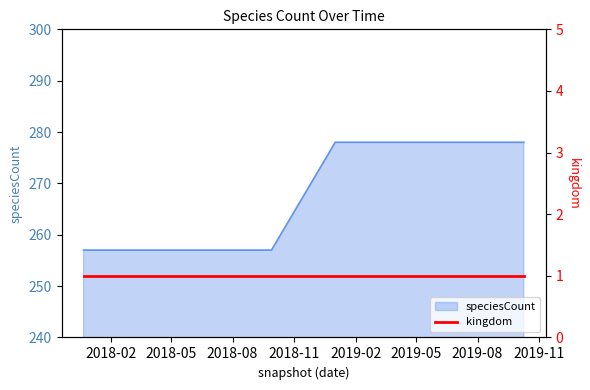

List the labels in order of value, smallest first.

2017-12-22, 2018-04-09, 2018-07-11, 2018-09-28, 2019-01-01, 2019-04-06, 2019-07-01, 2019-10-09